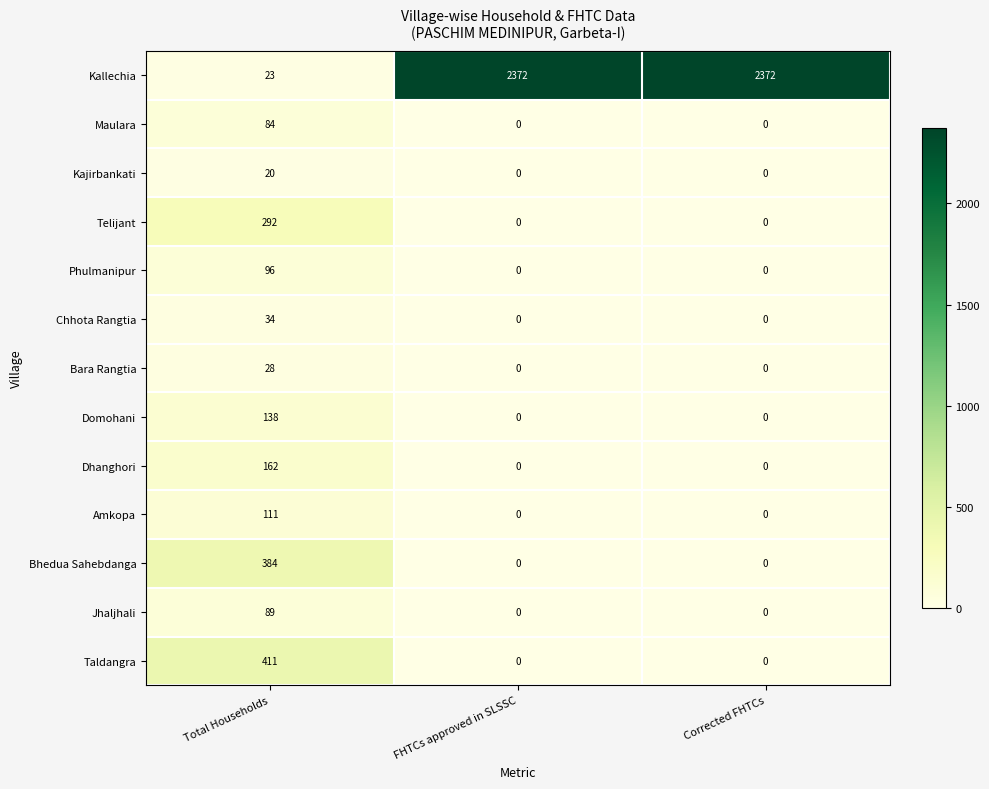

What is the difference between the highest and lowest values at Corrected FHTCs?

2372